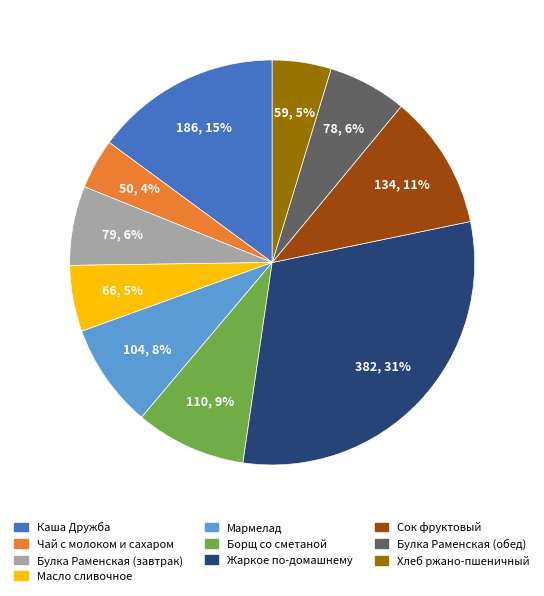

Is the sum of Сок фруктовый and Мармелад greater than half?

No